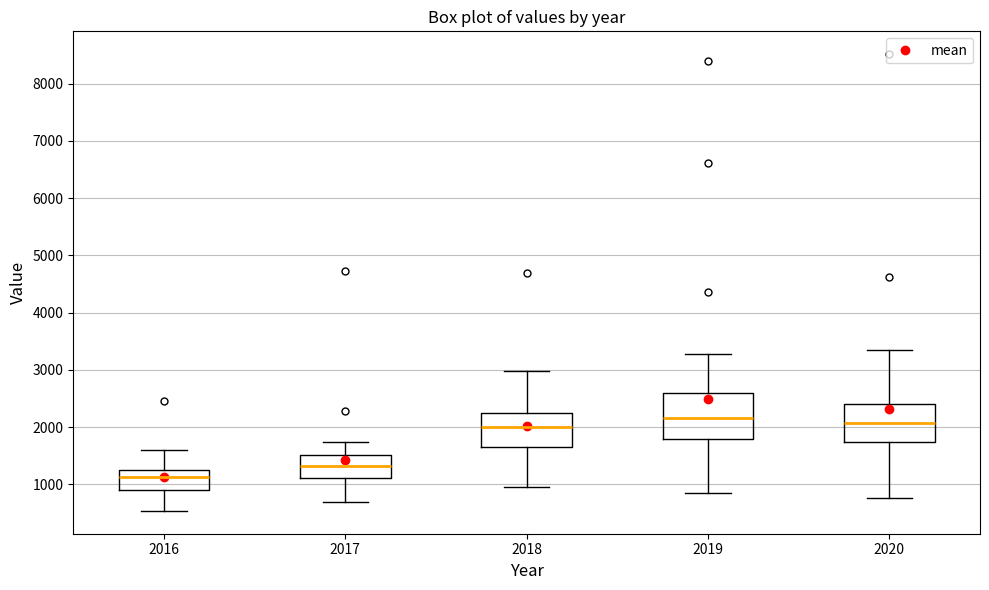

Which box is the tallest, from its lower edge to its upper edge?

2019